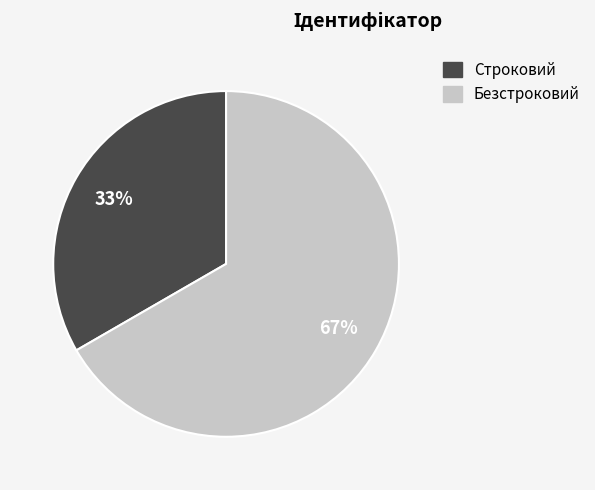

True or false: Строковий accounts for 33% of the total.

True